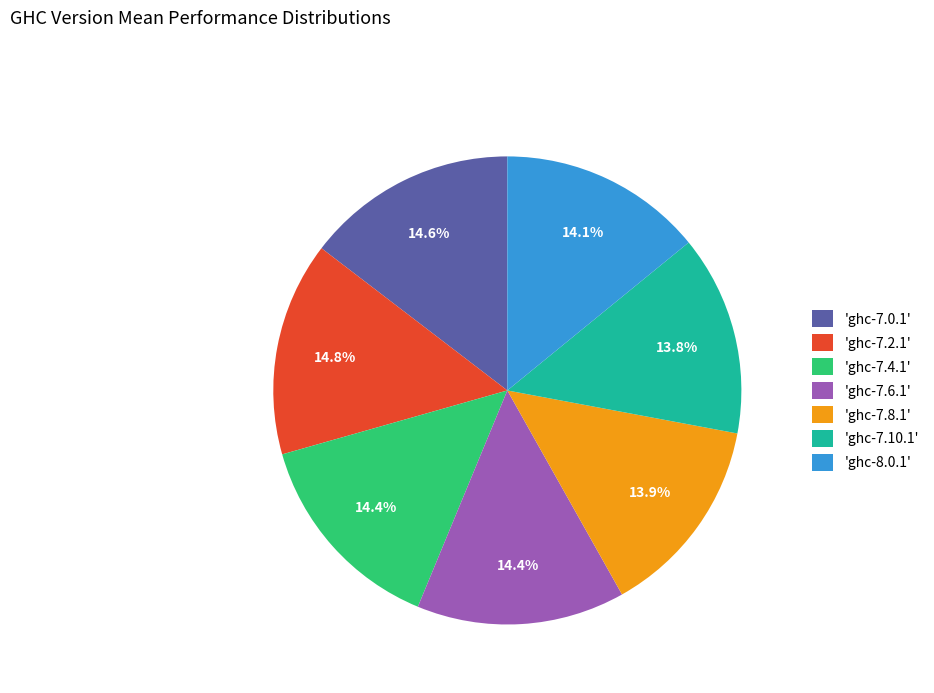

What percentage is NOT represented by 'ghc-8.0.1'?

85.9%